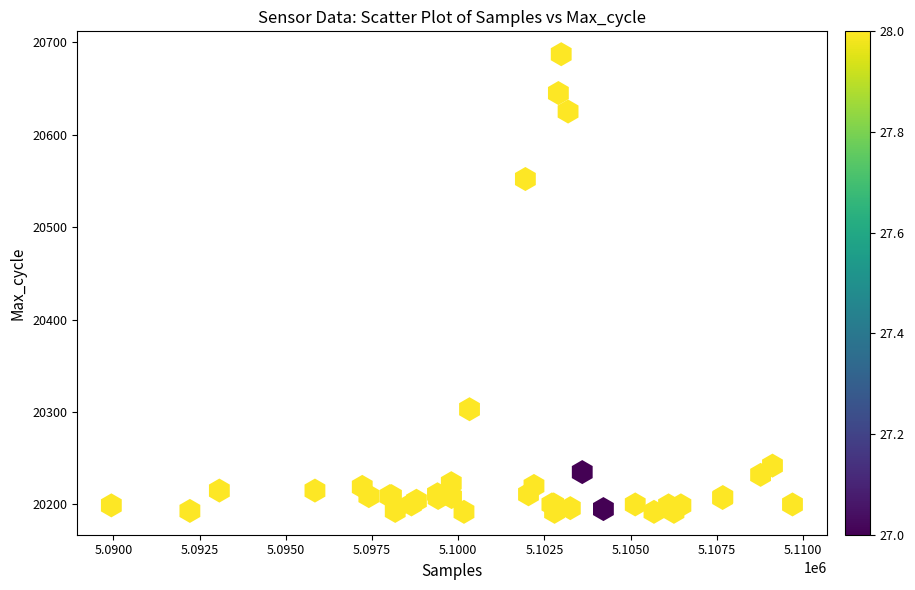

What Y value in the scatter plot is closest to 20439?

20552